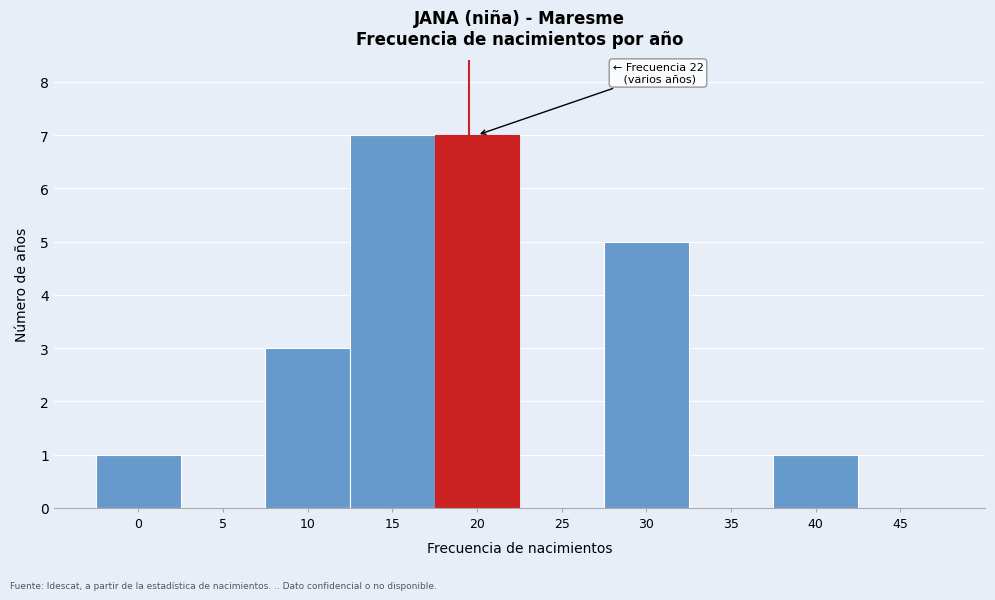

Reading left to right, transcribe all the data shown in this chart.

0=1	5=0	10=3	15=7	20=7	25=0	30=5	35=0	40=1	45=0